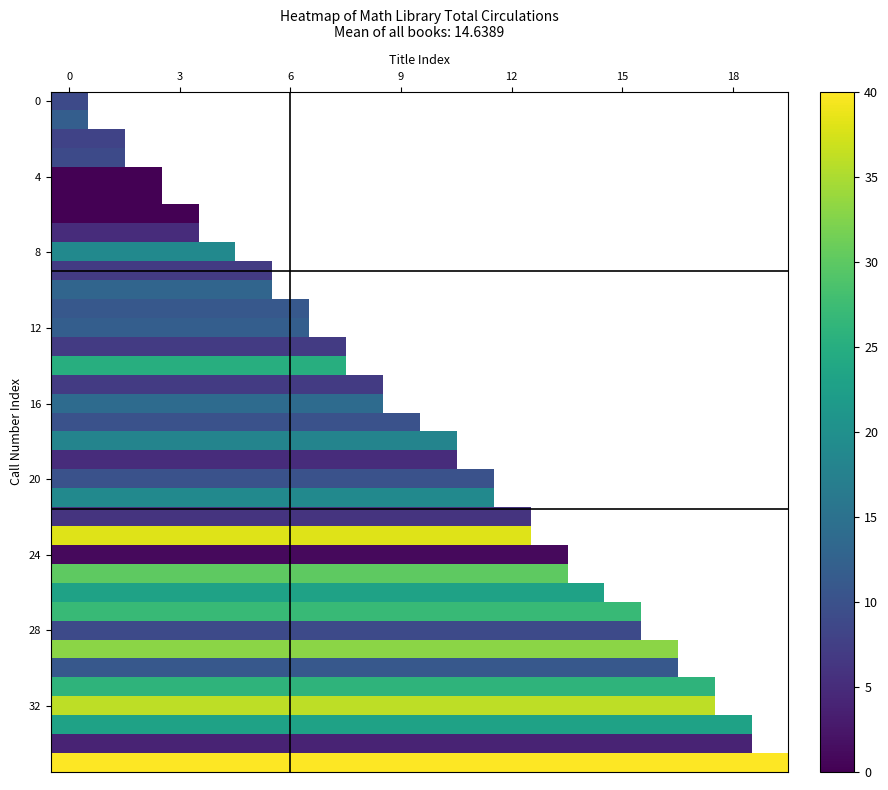

Which series changed the most between 0 and 10?

row_18